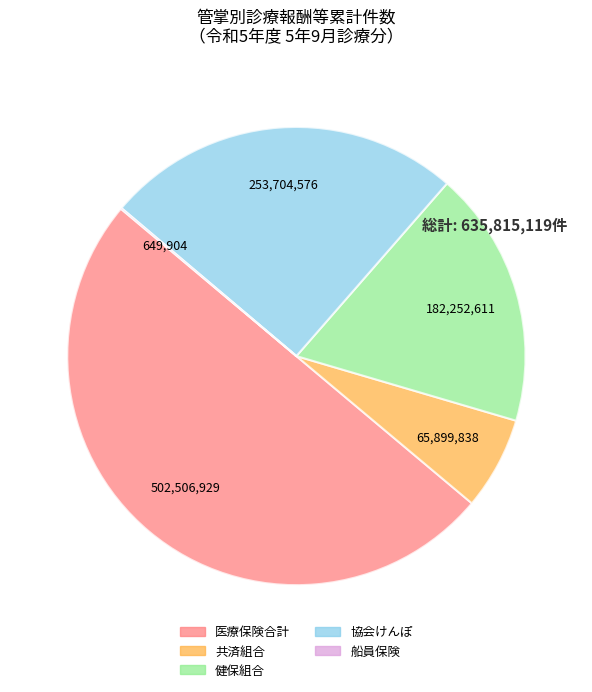

Does 健保組合 represent more than half of the total?

No